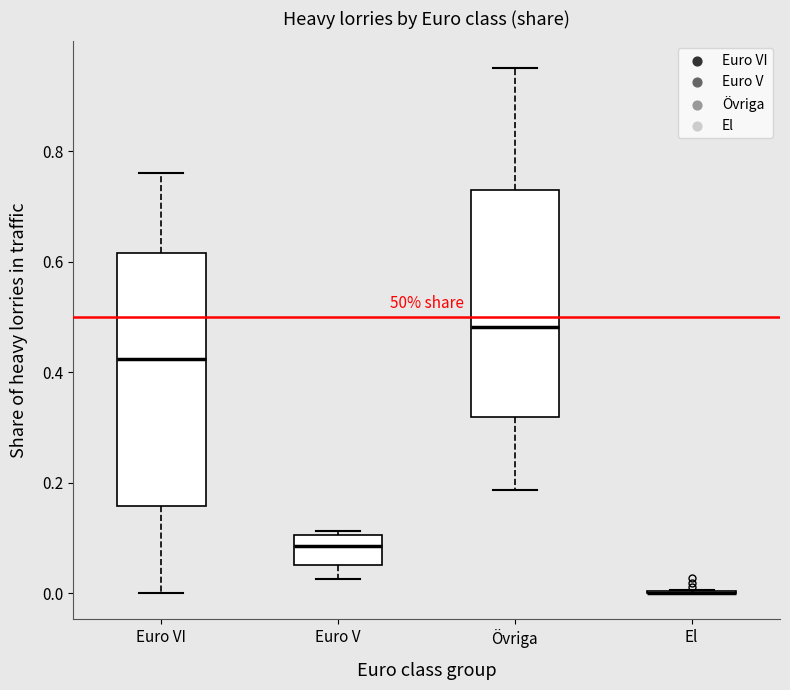

Reading left to right, transcribe this box plot: for each box, give where its median line is, the range the box spans, and where its two whiskers end, as read against the y-axis. The values are not printed on the chart, so give them approximately, as read against the axis.

Euro VI: median 0.42, box 0.16 to 0.62, whiskers 0.00 to 0.76
Euro V: median 0.08, box 0.06 to 0.10, whiskers 0.02 to 0.12
Övriga: median 0.48, box 0.32 to 0.74, whiskers 0.18 to 0.96
El: box collapsed to a line at 0.00, whiskers 0.00 to 0.00